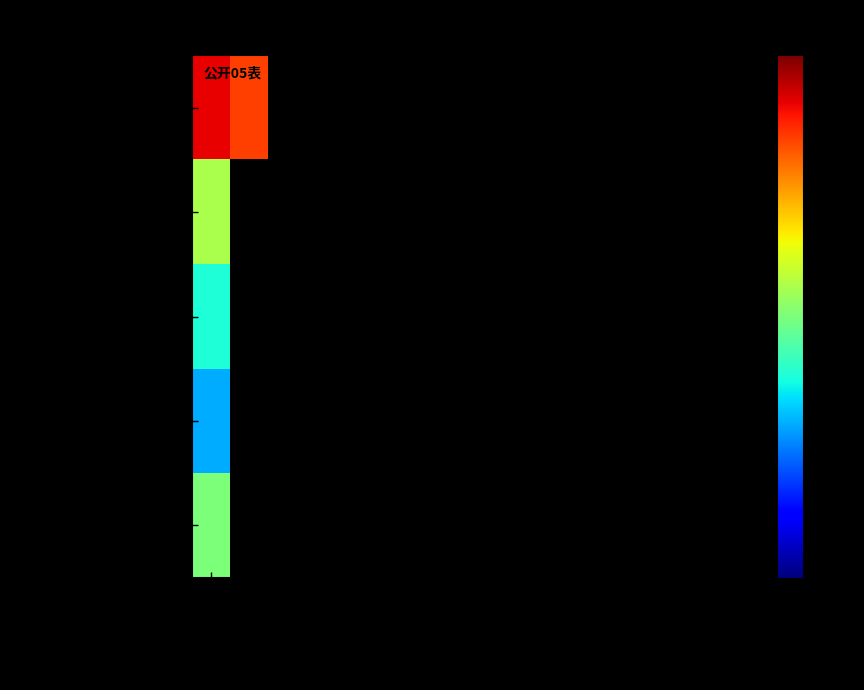

How many data points does each series have?

15